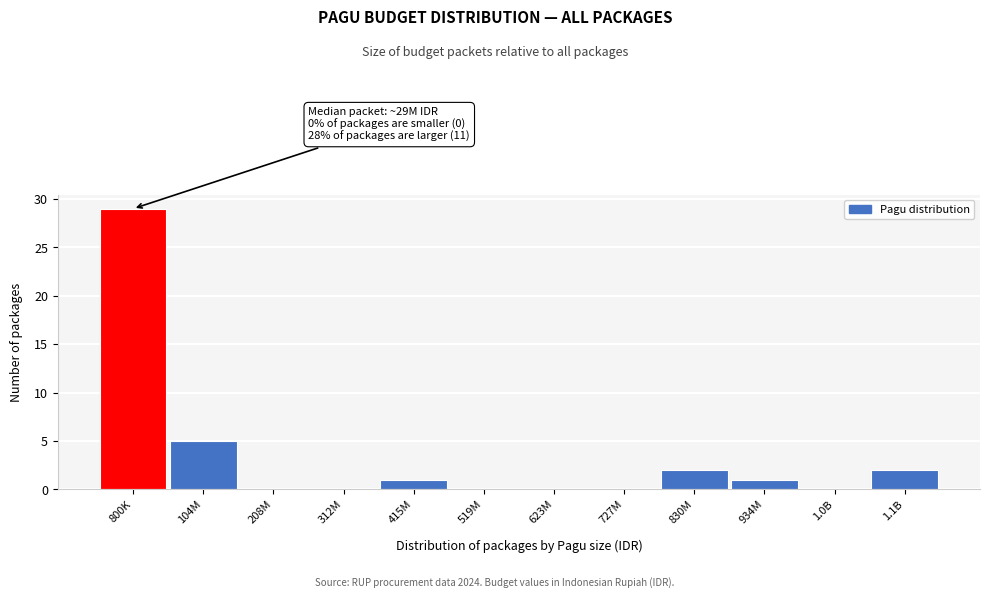

Reading right to left, extract all data points from this chart.

1.1B=2	1.0B=0	934M=1	830M=2	727M=0	623M=0	519M=0	415M=1	312M=0	208M=0	104M=5	800K=29